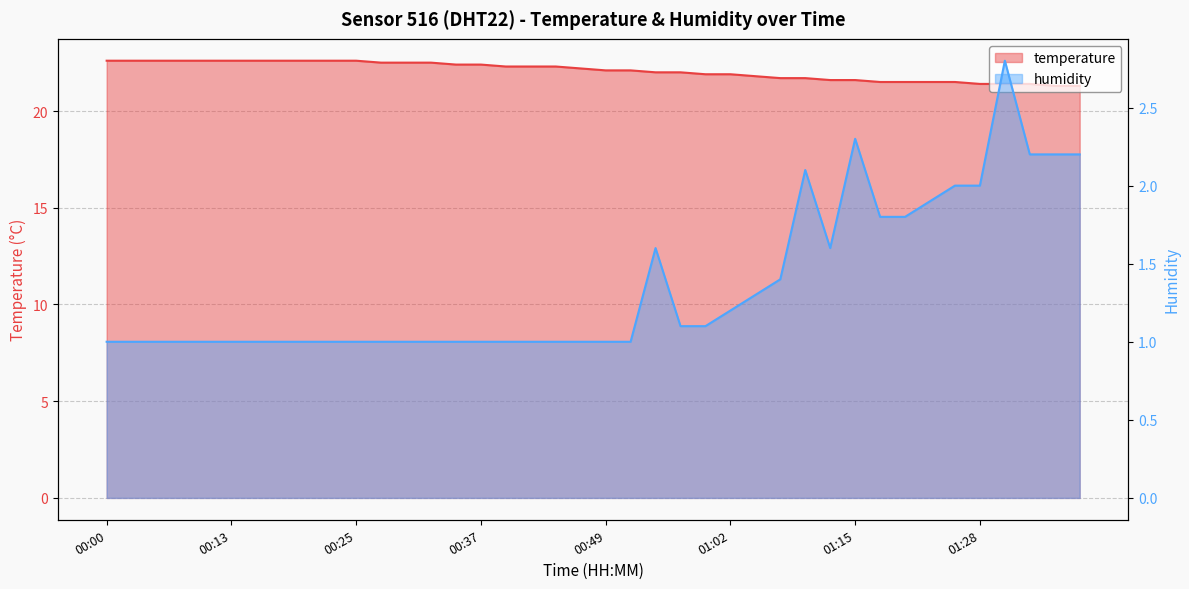

What is the maximum value for humidity?

2.8